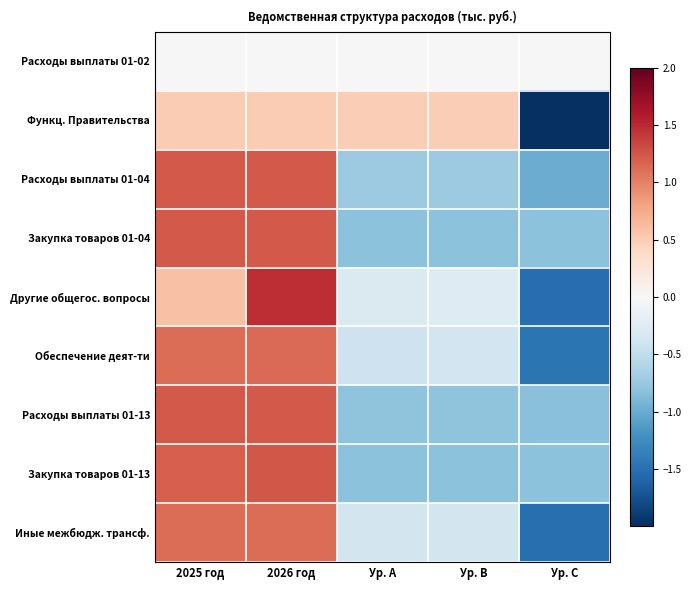

Which series changed the most between Ур. B and Ур. C?

Функц. Правительства